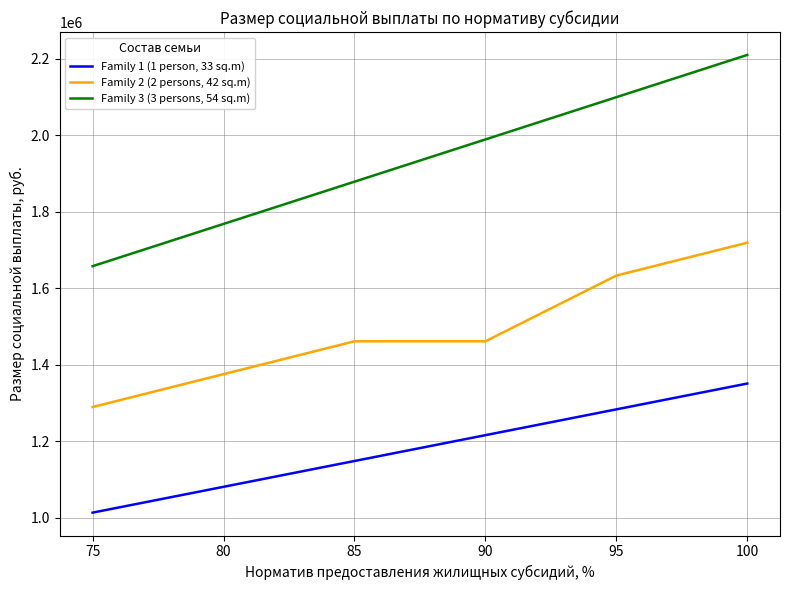

Which series has the largest total across all categories?

Family 3 (3 persons, 54 sq.m)